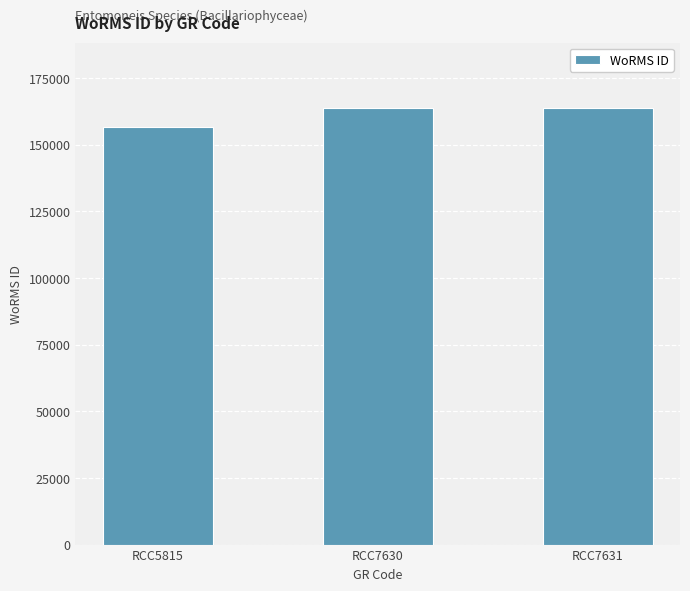

What is the maximum value shown in the chart?

163646